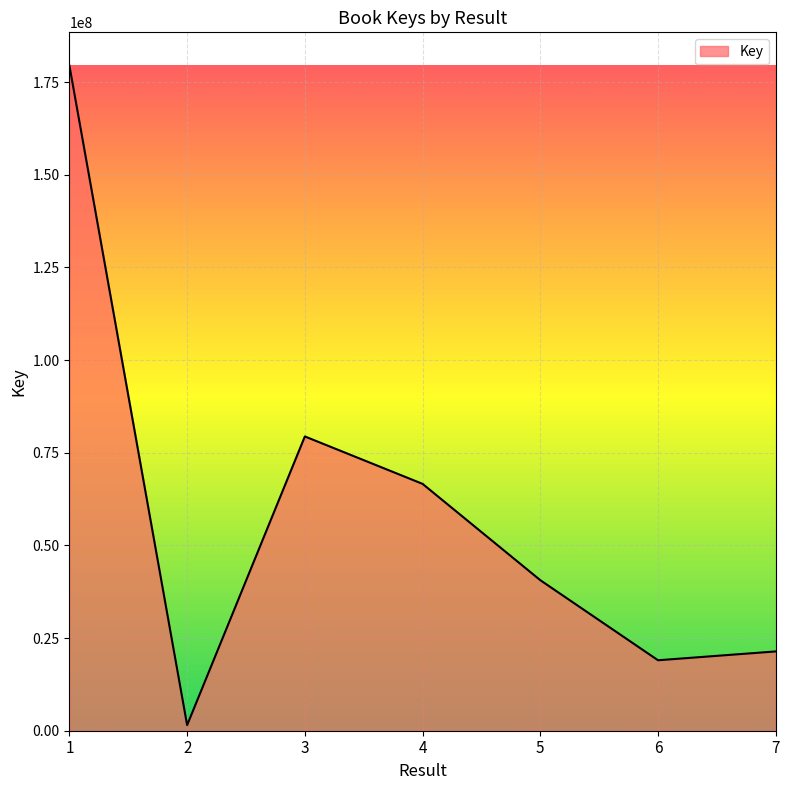

List the labels in order of value, smallest first.

2, 6, 7, 5, 4, 3, 1